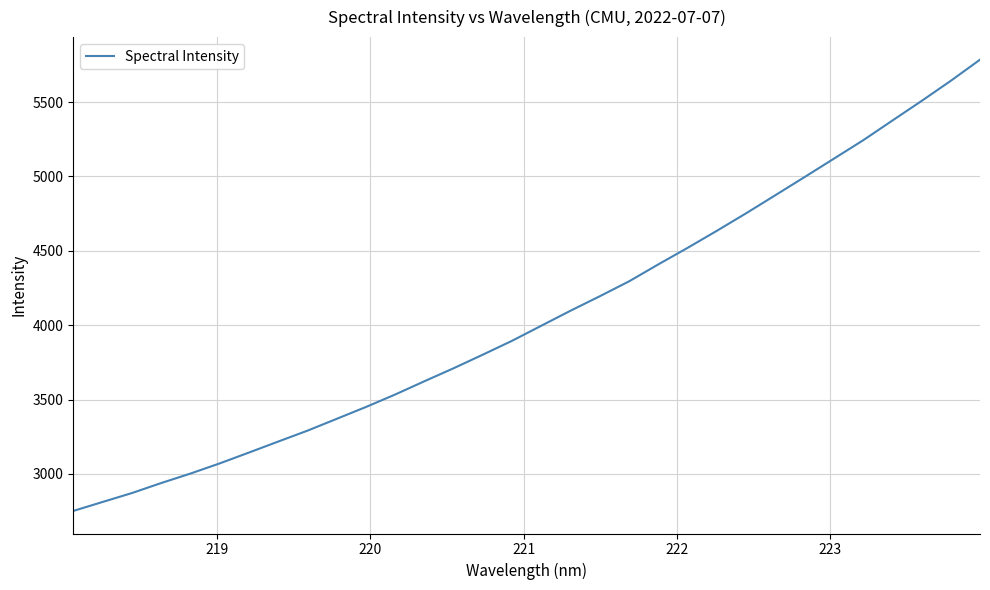

What is the maximum value shown in the chart?

5785.7